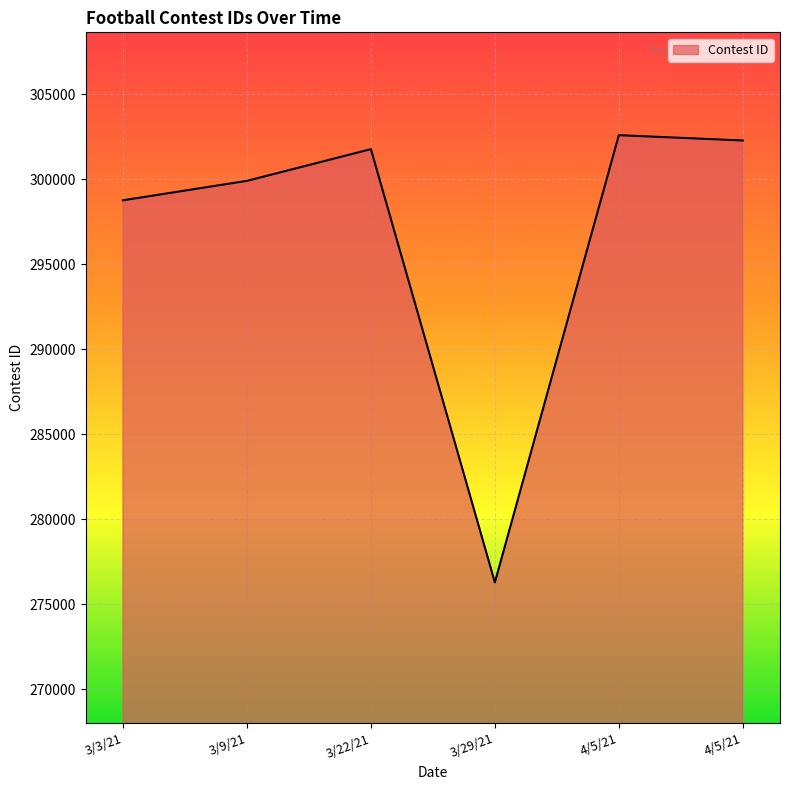

Is this an area chart (filled region under the line)?

Yes